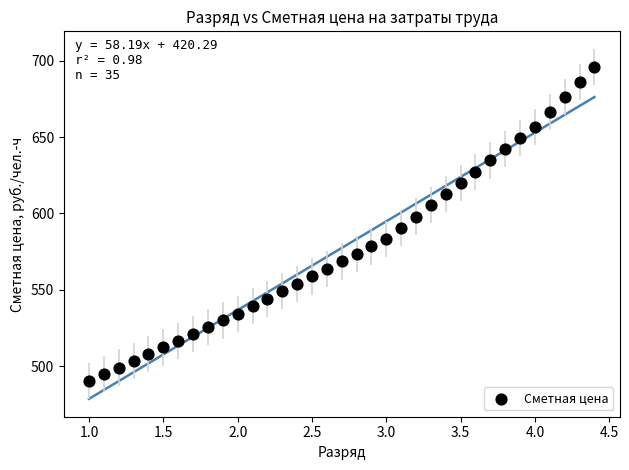

What is the range of Y values (max minus min)?

205.9